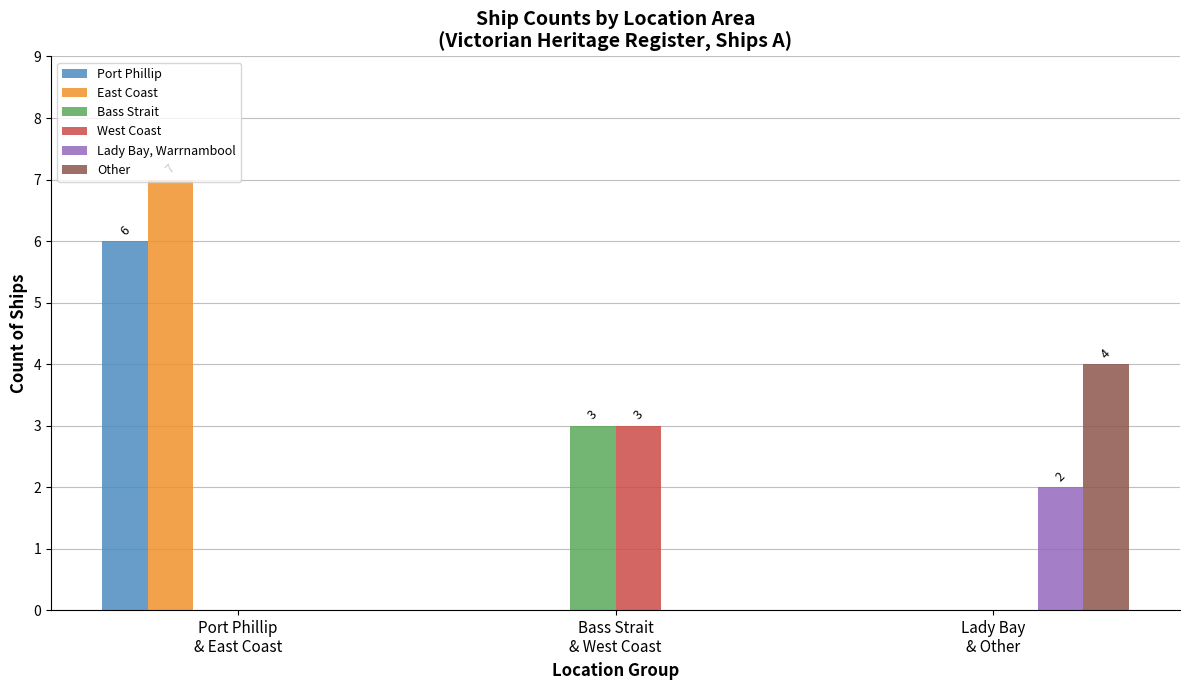

Which series changed the most between Bass Strait
& West Coast and Lady Bay
& Other?

Other